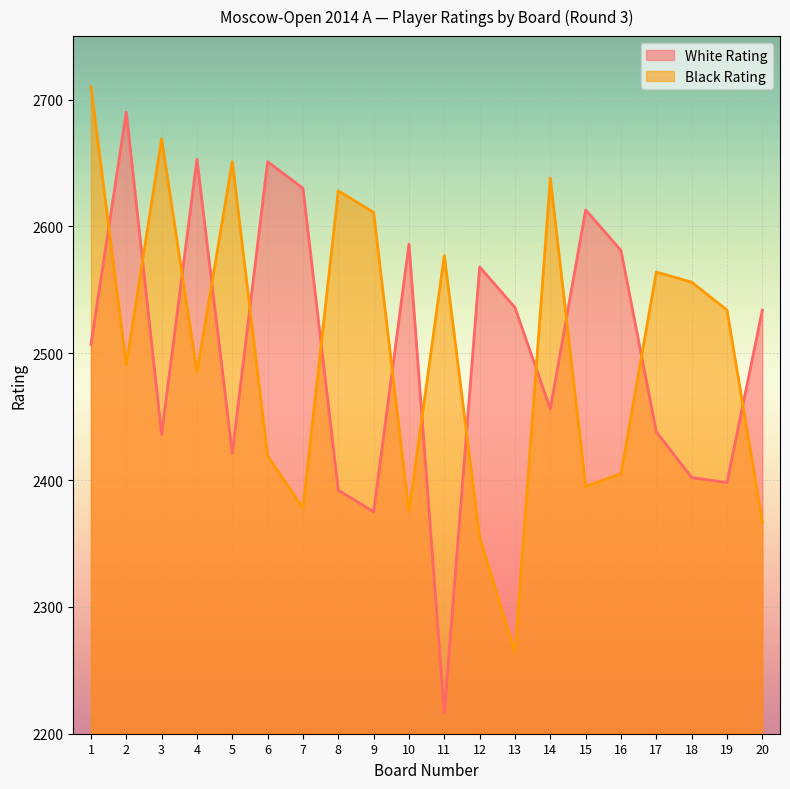

What is the difference between the Black Rating values at 6 and 20?

52